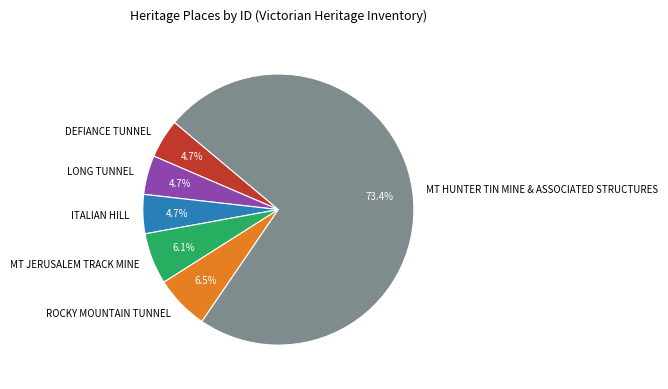

Which category accounts for the majority?

MT HUNTER TIN MINE & ASSOCIATED STRUCTURES